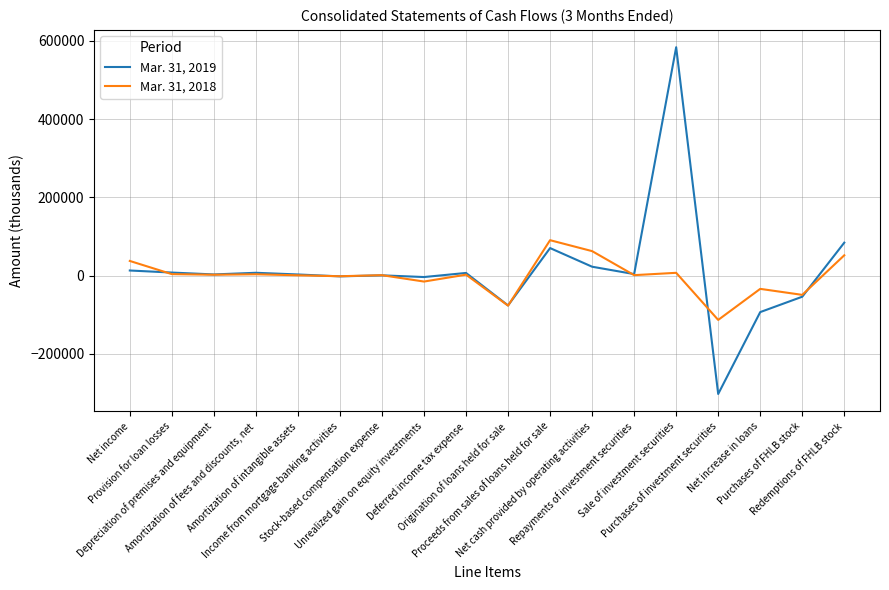

What is the average value of the Mar. 31, 2018 series?

-1552